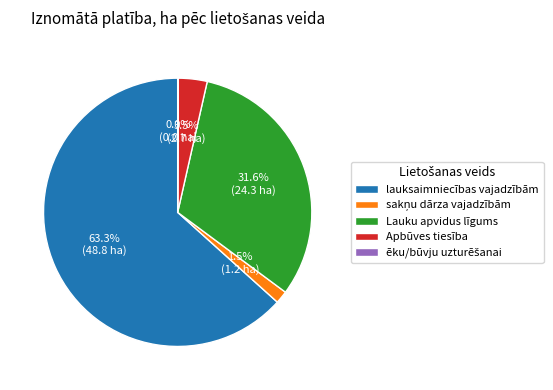

Is there a majority slice in this chart?

Yes